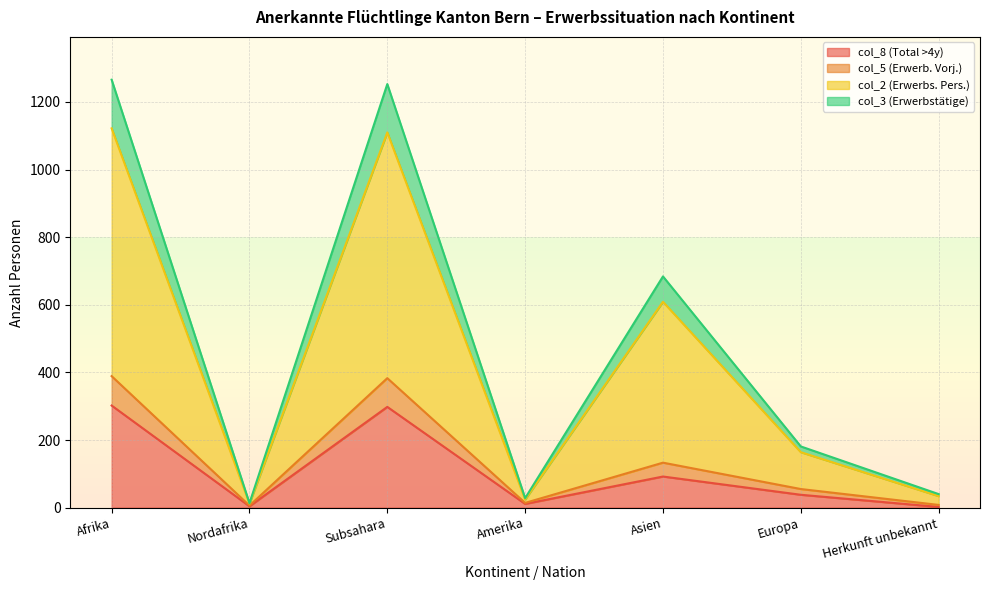

Where is col_8 (Total >4y) nearest to the value 152?

Asien